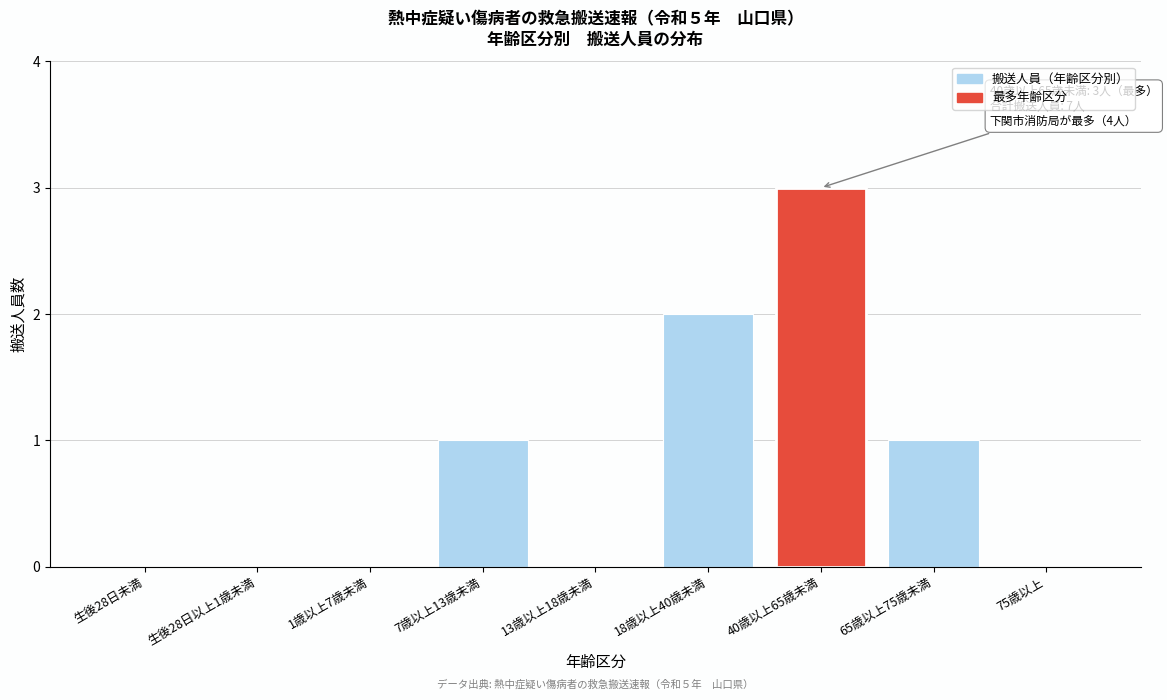

What is the sum of the values at 40歳以上65歳未満 and 7歳以上13歳未満?

4